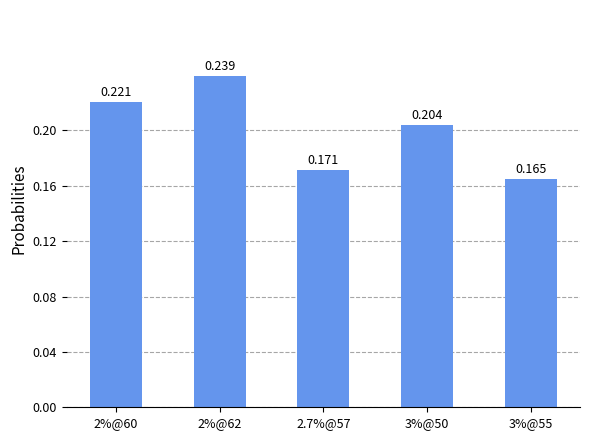

Does the chart contain any negative values?

No